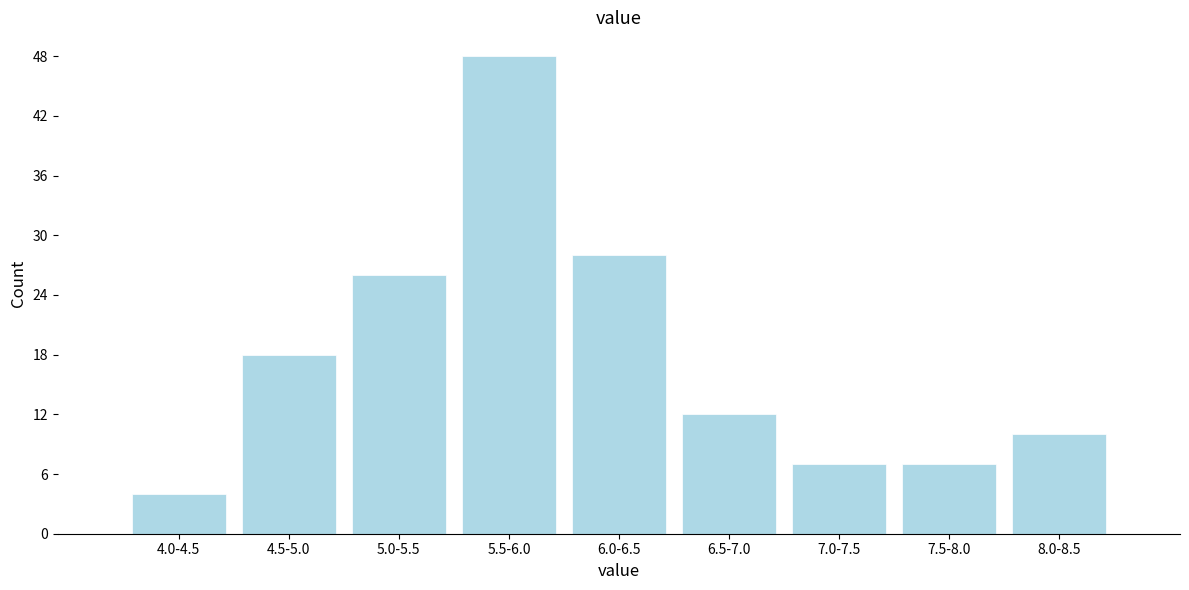

Reading left to right, transcribe all the data shown in this chart.

4.0-4.5=4	4.5-5.0=18	5.0-5.5=26	5.5-6.0=48	6.0-6.5=28	6.5-7.0=12	7.0-7.5=7	7.5-8.0=7	8.0-8.5=10